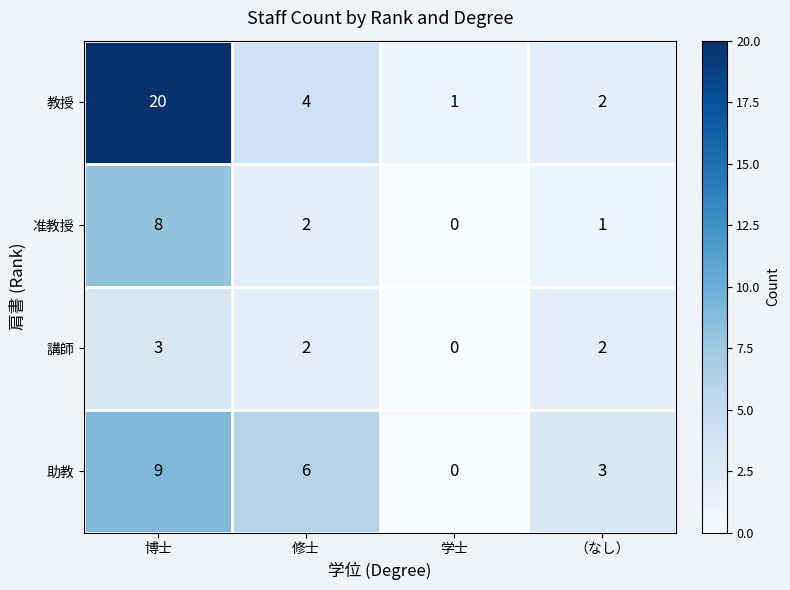

Reading left to right, list all the values displayed in this chart.

教授: 博士=20	修士=4	学士=1	（なし）=2
准教授: 博士=8	修士=2	学士=0	（なし）=1
講師: 博士=3	修士=2	学士=0	（なし）=2
助教: 博士=9	修士=6	学士=0	（なし）=3